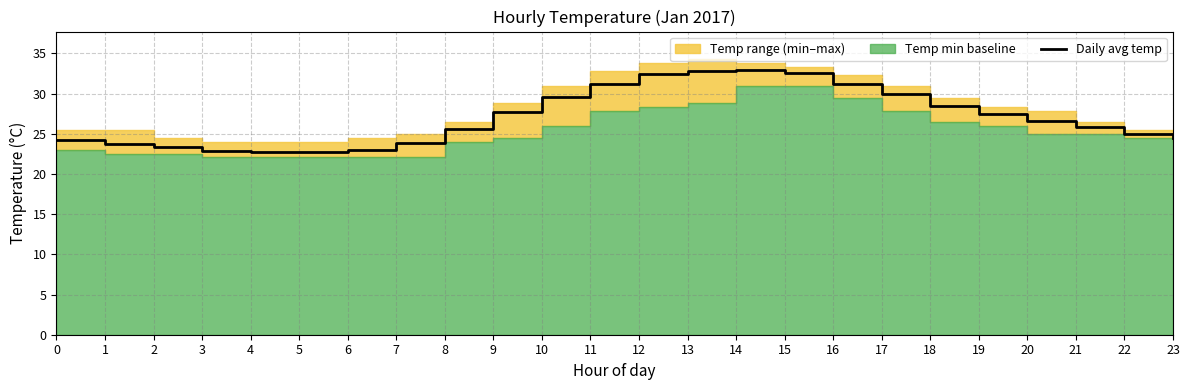

How many lines are shown in the chart?

1